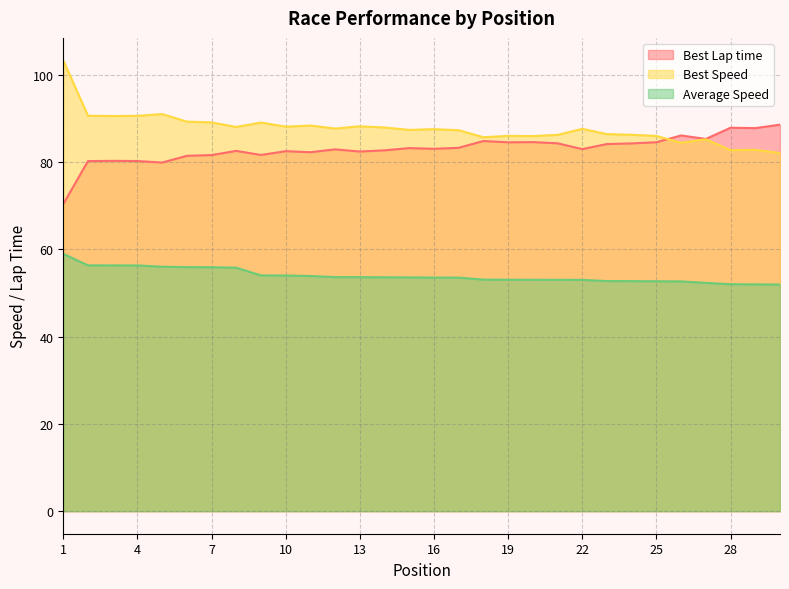

Which series has the widest spread of values?

Best Speed